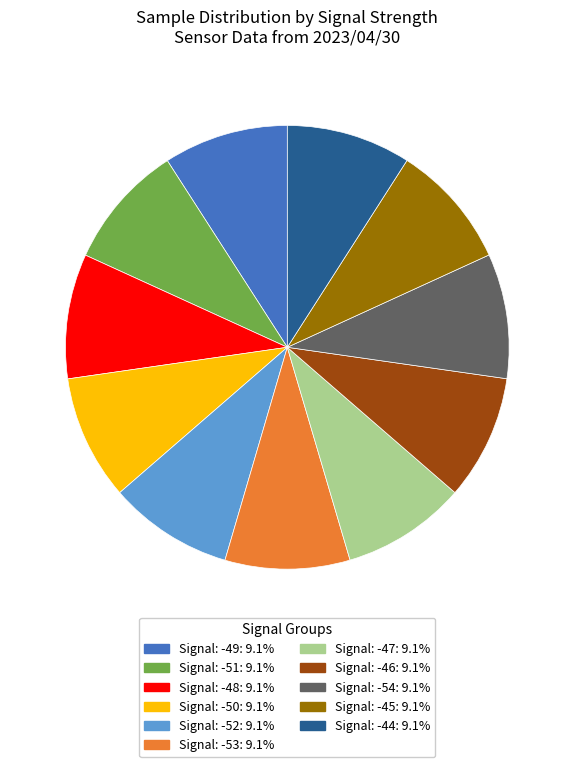

Combined, do Signal: -53: 9.1% and Signal: -51: 9.1% account for over 50%?

No